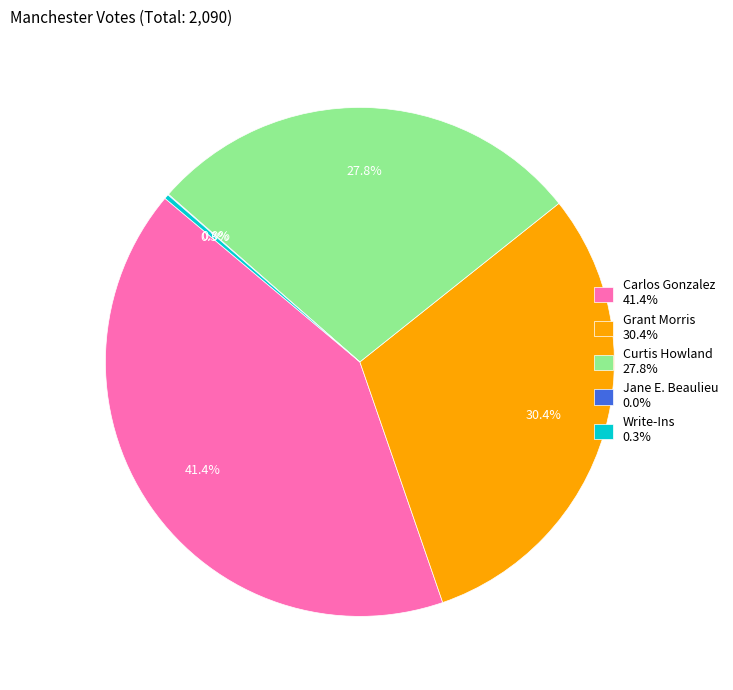

Between Carlos Gonzalez 41.4% and Write-Ins 0.3%, which is larger?

Carlos Gonzalez 41.4%